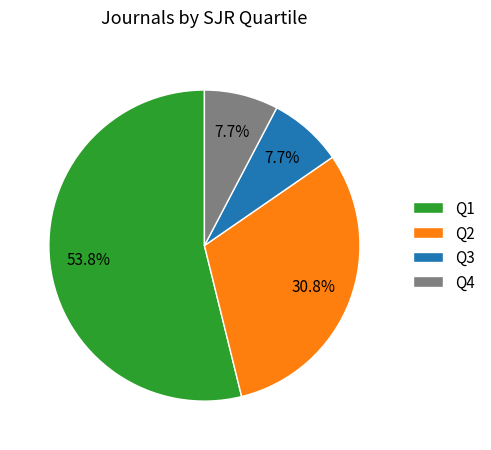

Approximately how many times larger is the value at Q2 compared to Q4?

4.0